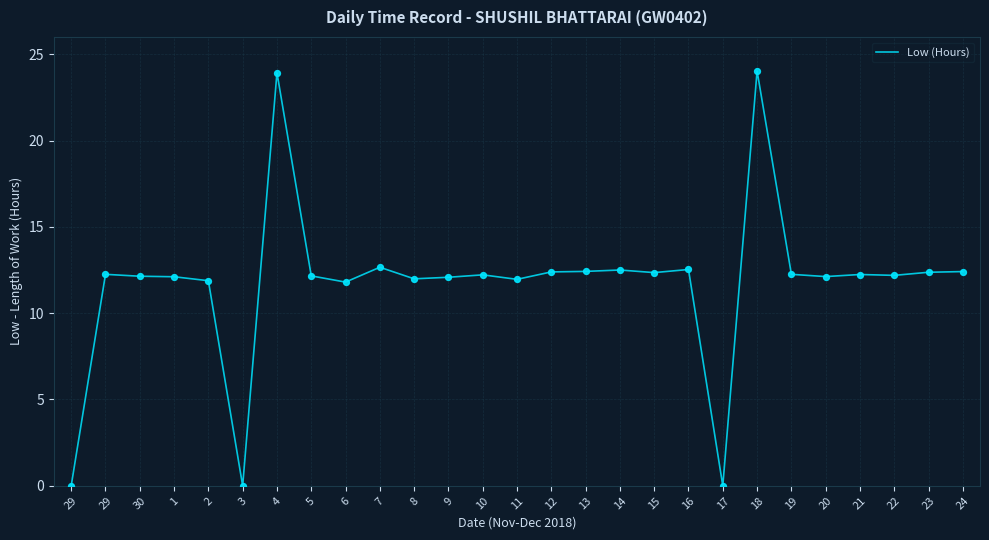

What is the ratio of the value at 2 to the value at 5?

1.0